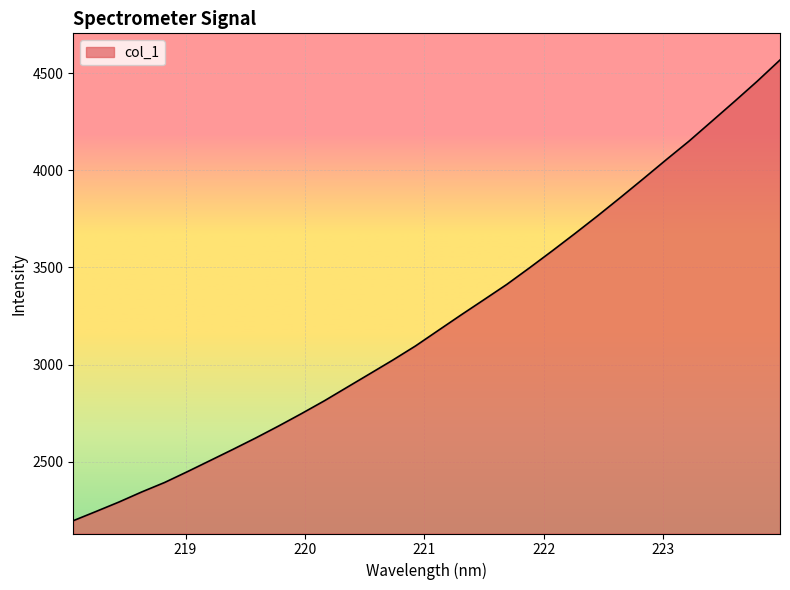

Reading left to right, extract all data points from this chart.

2196.8	2244.4	2292.8	2344.8	2393.4	2449.1	2506.5	2564.1	2622.9	2684.3	2747.9	2813.6	2883.4	2953.1	3023.1	3096.0	3176.1	3255.7	3333.8	3412.4	3497.9	3585.4	3675.0	3766.5	3860.8	3956.9	4054.3	4149.9	4252.0	4354.3	4458.6	4568.0